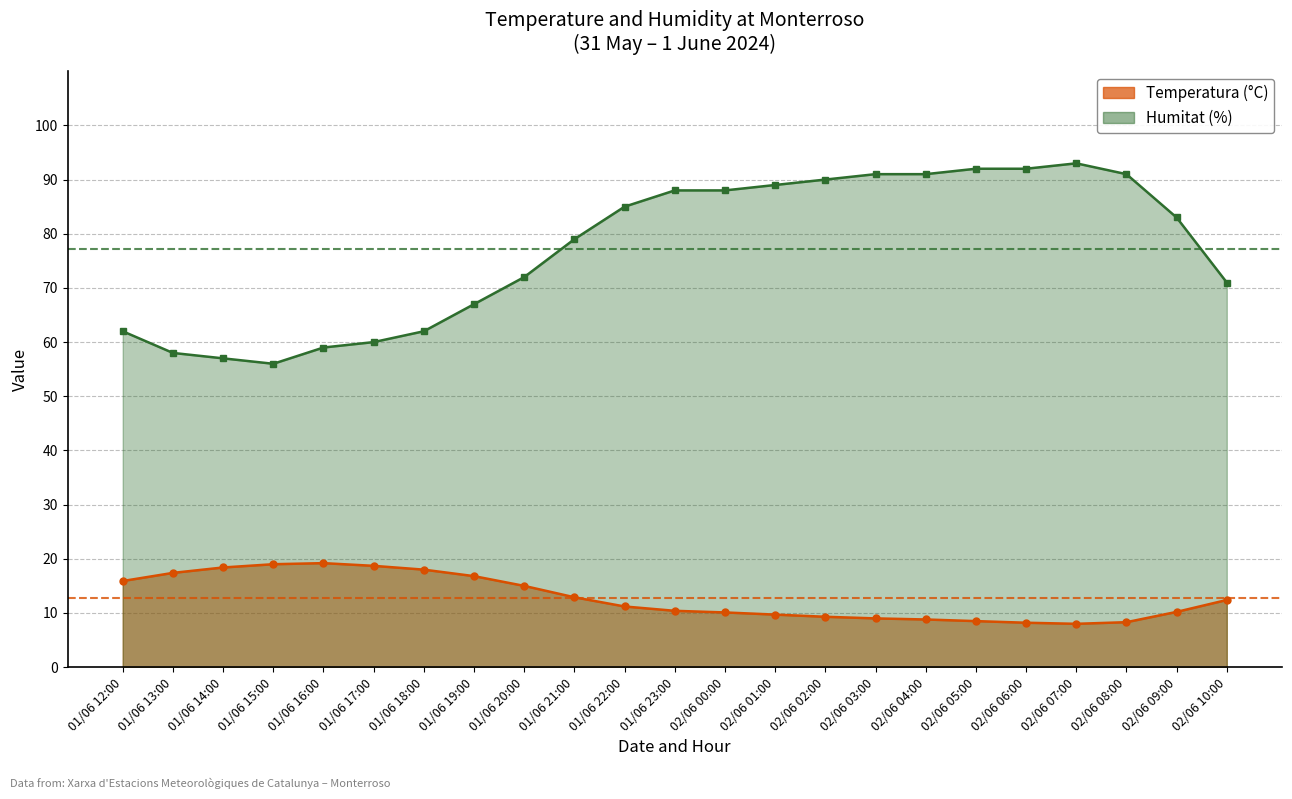

Where is the first local maximum for Temperatura (°C)?

01/06 16:00